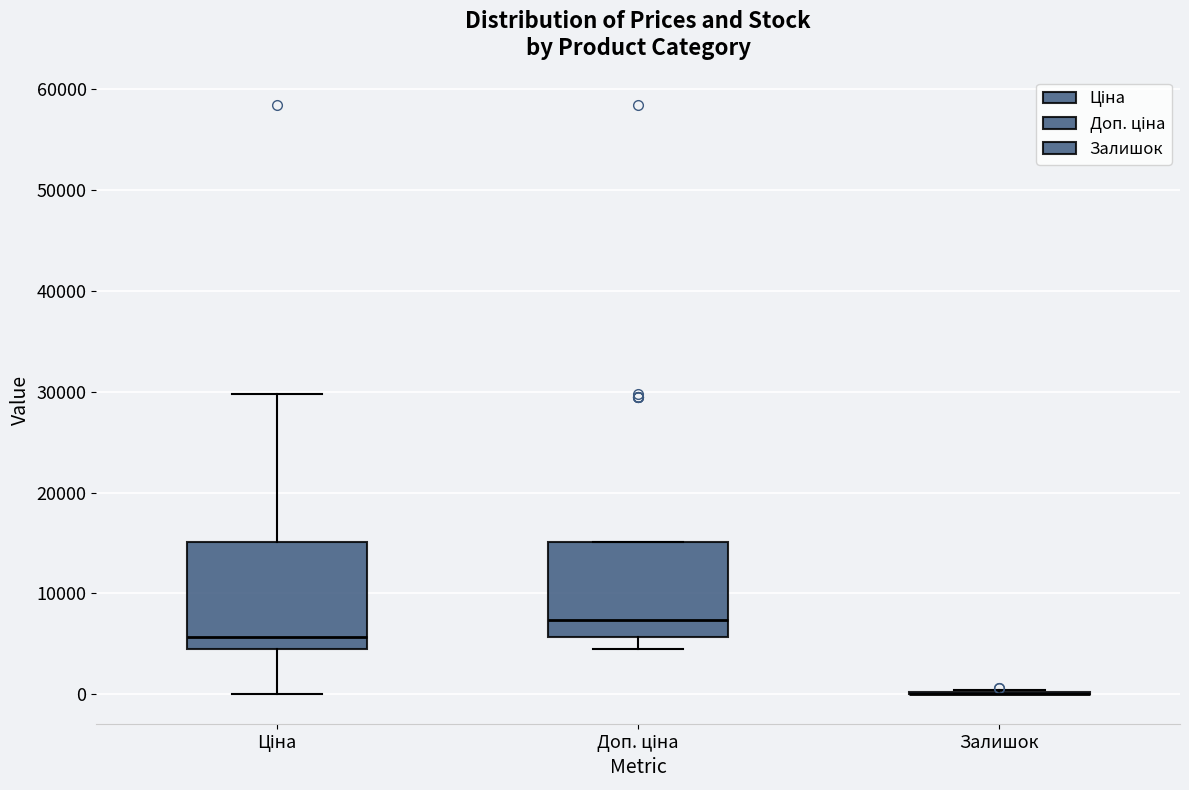

Reading left to right, read every box against the y-axis: the position of its median line, the range the box covers, and the ends of its whiskers. The values are not printed on the chart, so give them approximately, as read against the axis.

Ціна: median 6000, box 4000 to 15000, whiskers 0 to 30000
Доп. ціна: median 7000, box 6000 to 15000, whiskers 5000 to 15000
Залишок: box collapsed to a line at 0, whiskers 0 to 0